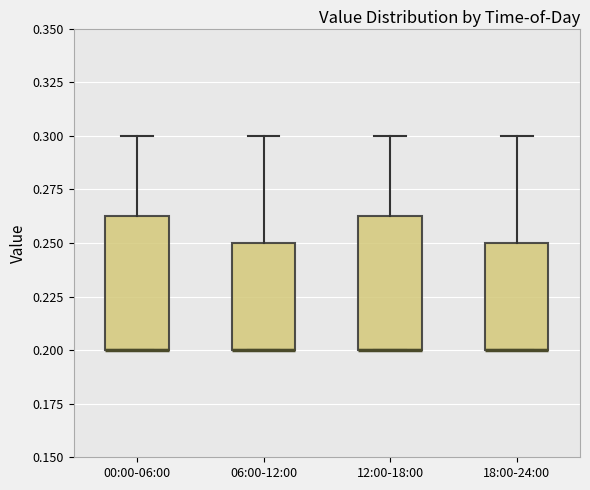

Reading left to right, read every box against the y-axis: the position of its median line, the range the box covers, and the ends of its whiskers. The values are not printed on the chart, so give them approximately, as read against the axis.

00:00-06:00: median 0.200 (drawn on the box's lower edge), box 0.200 to 0.265, whiskers 0.200 to 0.300
06:00-12:00: median 0.200 (drawn on the box's lower edge), box 0.200 to 0.250, whiskers 0.200 to 0.300
12:00-18:00: median 0.200 (drawn on the box's lower edge), box 0.200 to 0.265, whiskers 0.200 to 0.300
18:00-24:00: median 0.200 (drawn on the box's lower edge), box 0.200 to 0.250, whiskers 0.200 to 0.300